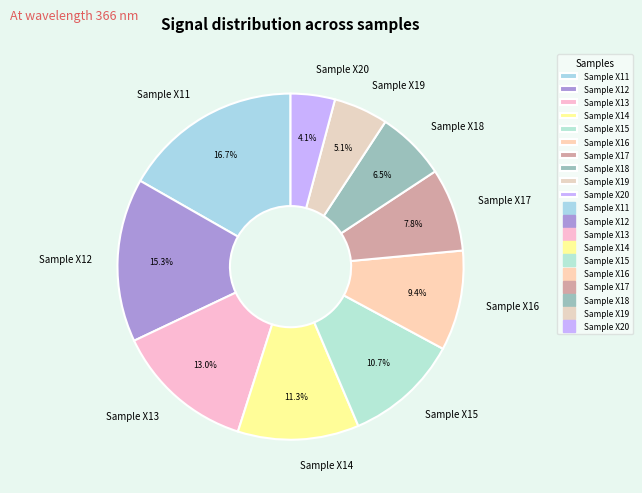

To the nearest percent, what is the average slice percentage?

10%